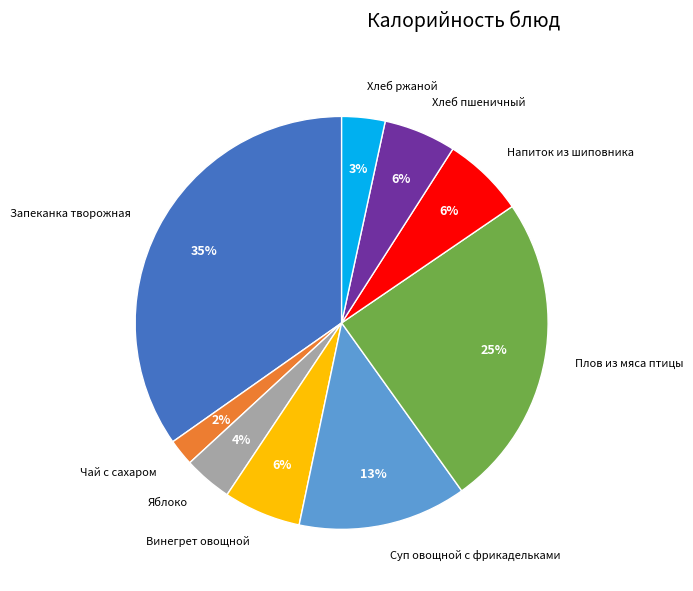

True or false: Хлеб ржаной accounts for 3% of the total.

True